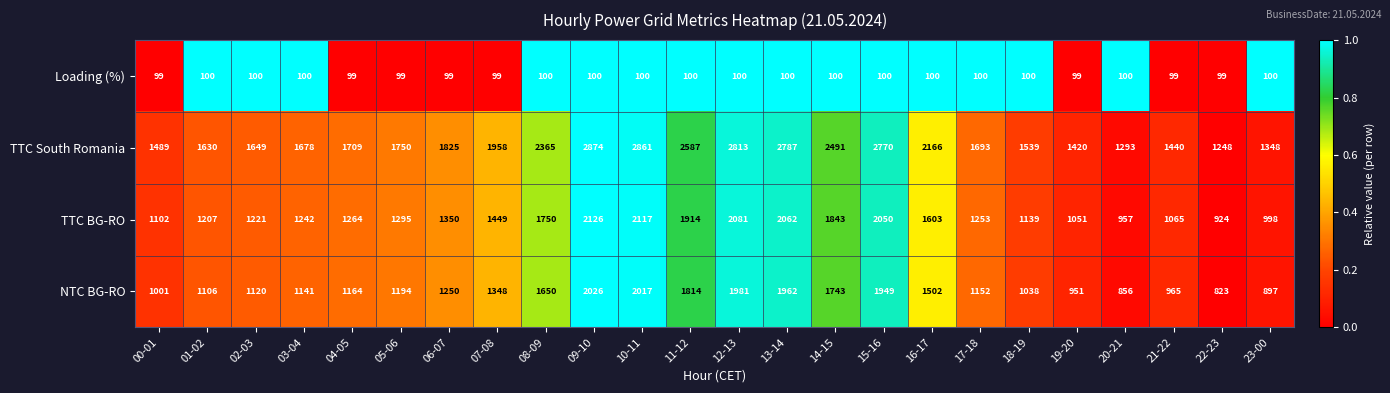

True or false: NTC BG-RO has a value of 1431 at 21-22.

False